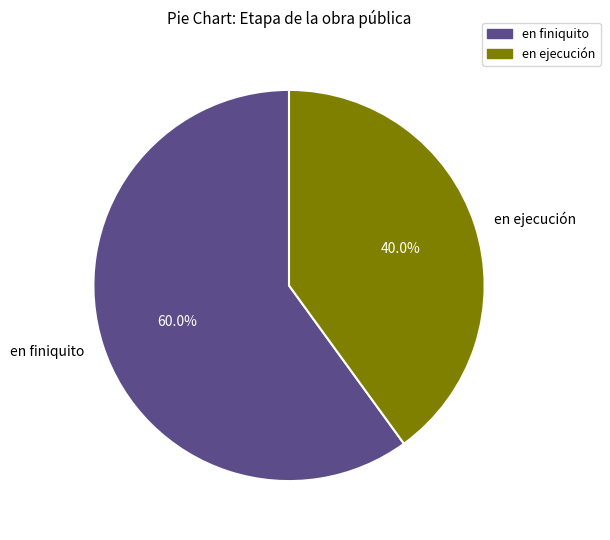

Which category has the smallest portion of the pie?

en ejecución